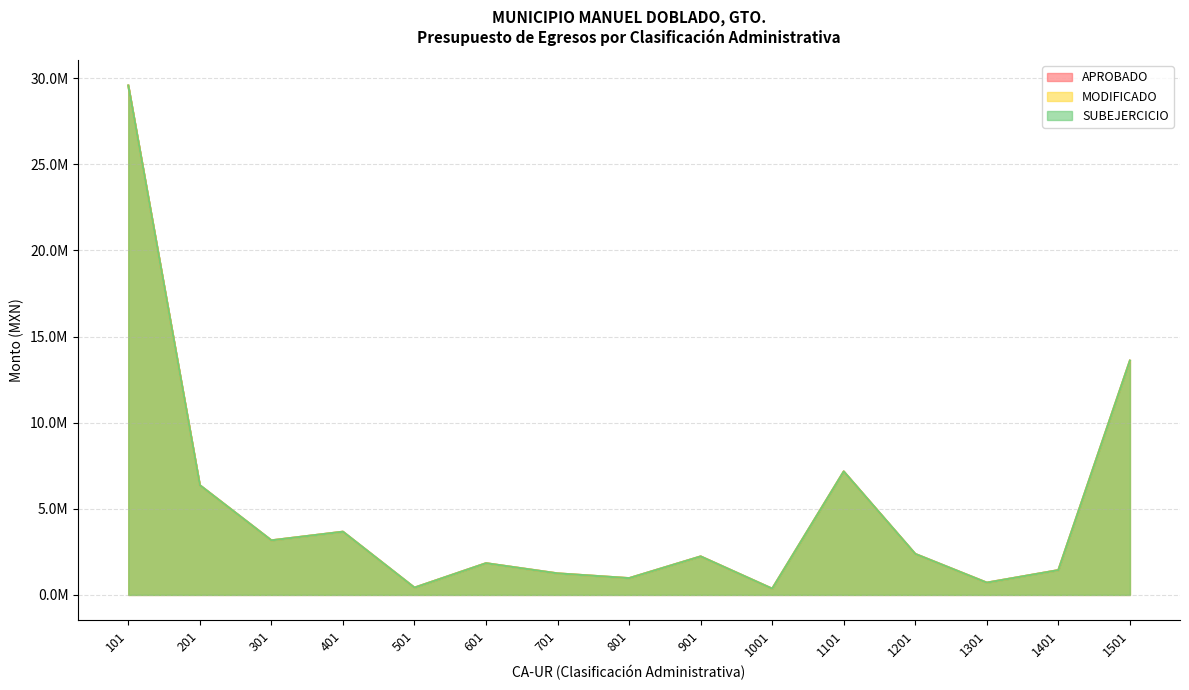

What is the minimum value shown in the chart?

362349.0